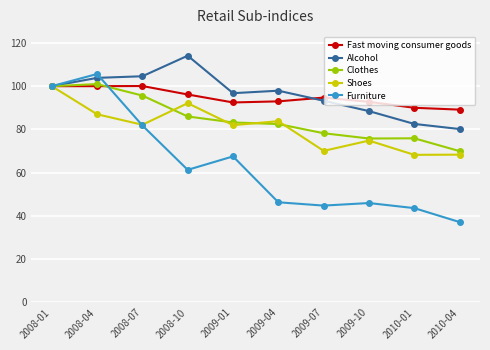

True or false: Clothes has more than 0 points higher than both neighbors.

True